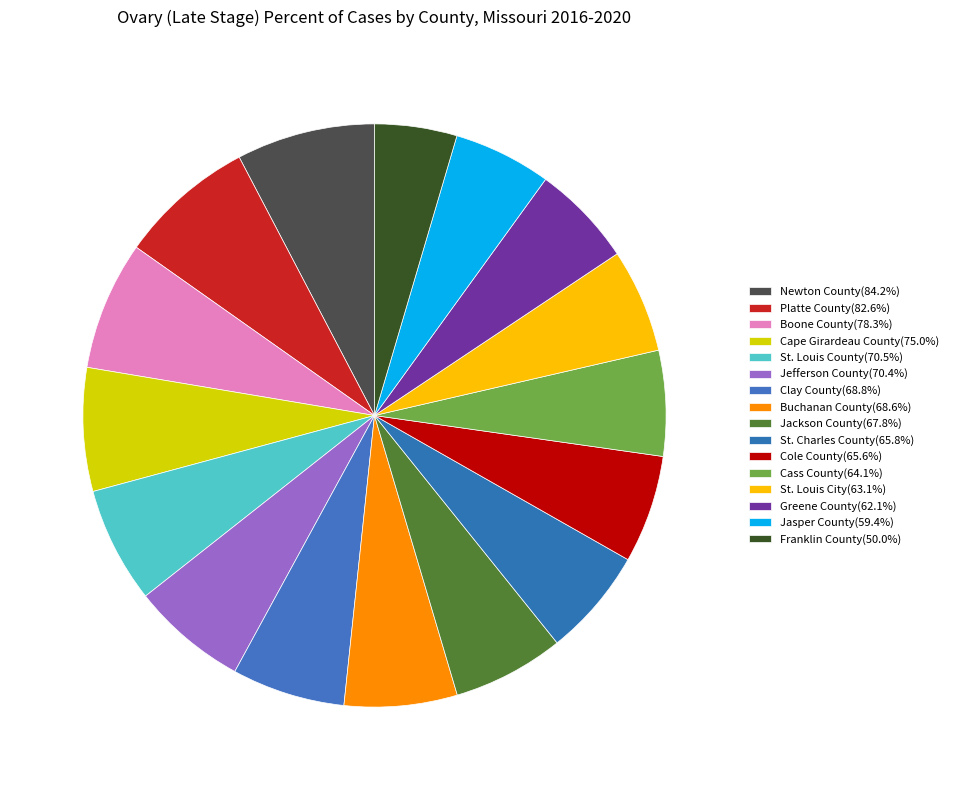

How many slices are in this pie chart?

16